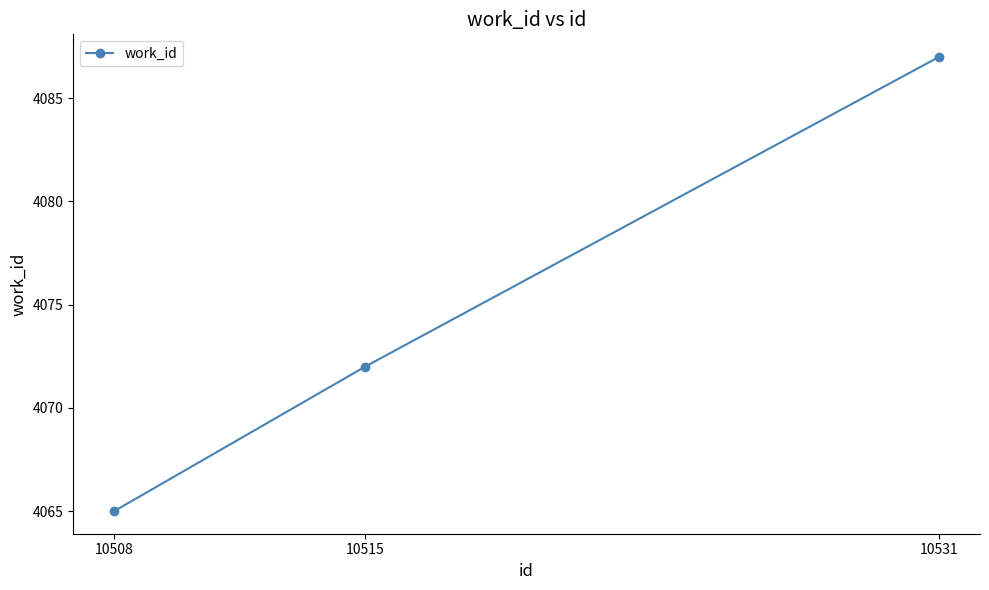

How many data points are less than 4072?

1